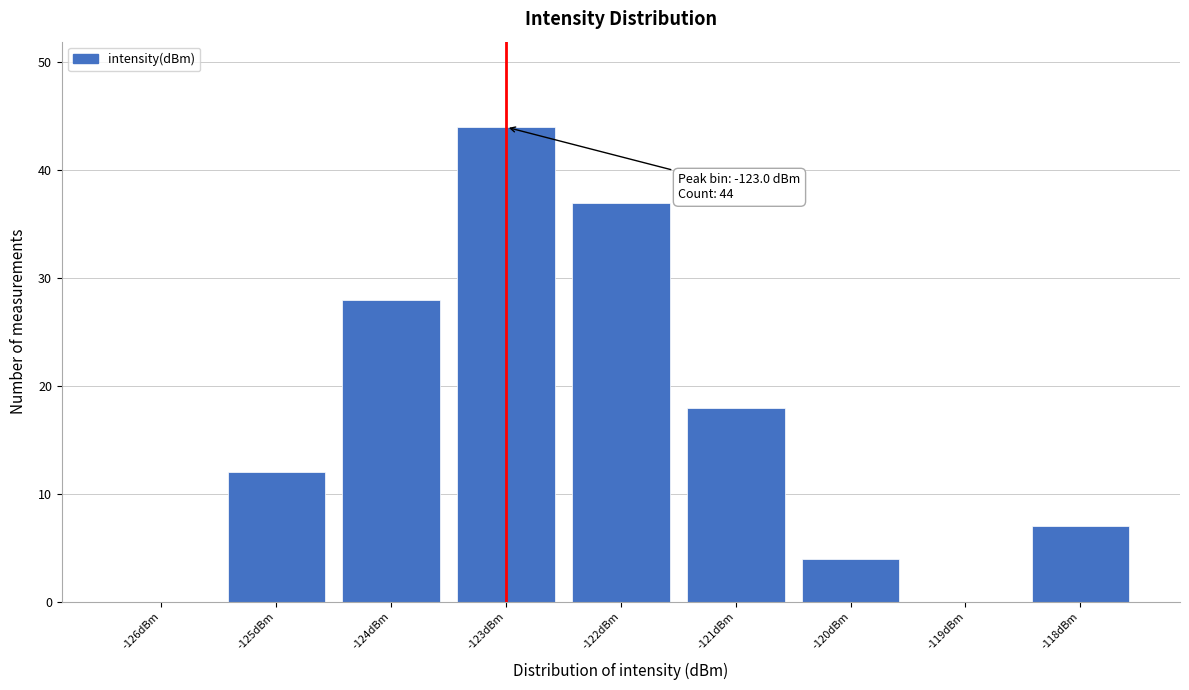

Which range on the x-axis has the tallest bar?

-123.5 to -122.5